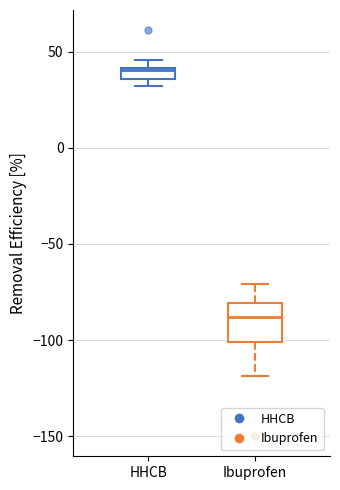

Where is the lower edge of the box for HHCB on the y-axis? The values are not printed on the chart, so give them approximately, as read against the axis.

35